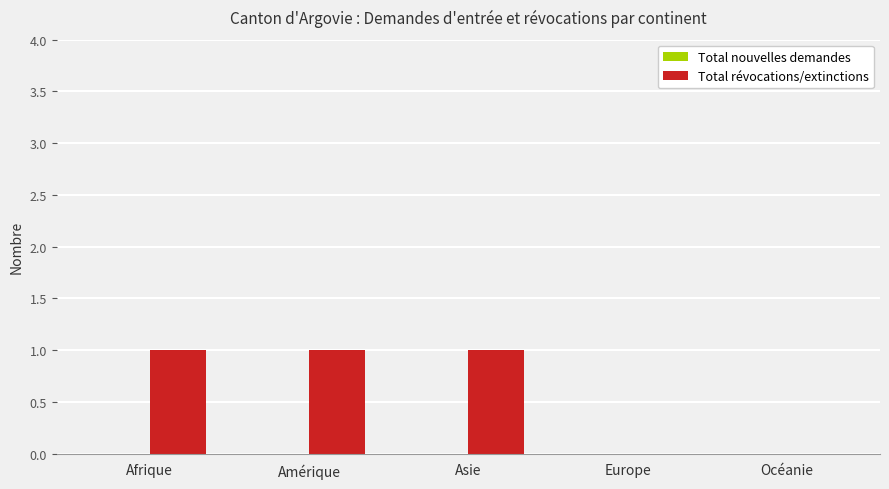

Reading left to right, list all the values displayed in this chart.

Afrique=1	Amérique=1	Asie=1	Europe=0	Océanie=0